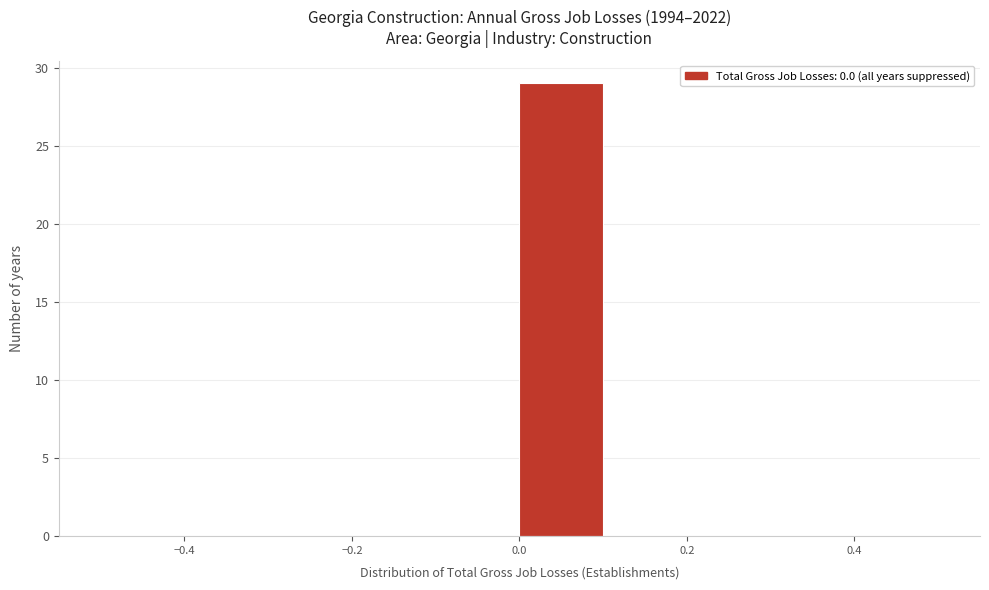

Which range on the x-axis has the tallest bar?

0.0 to 0.1